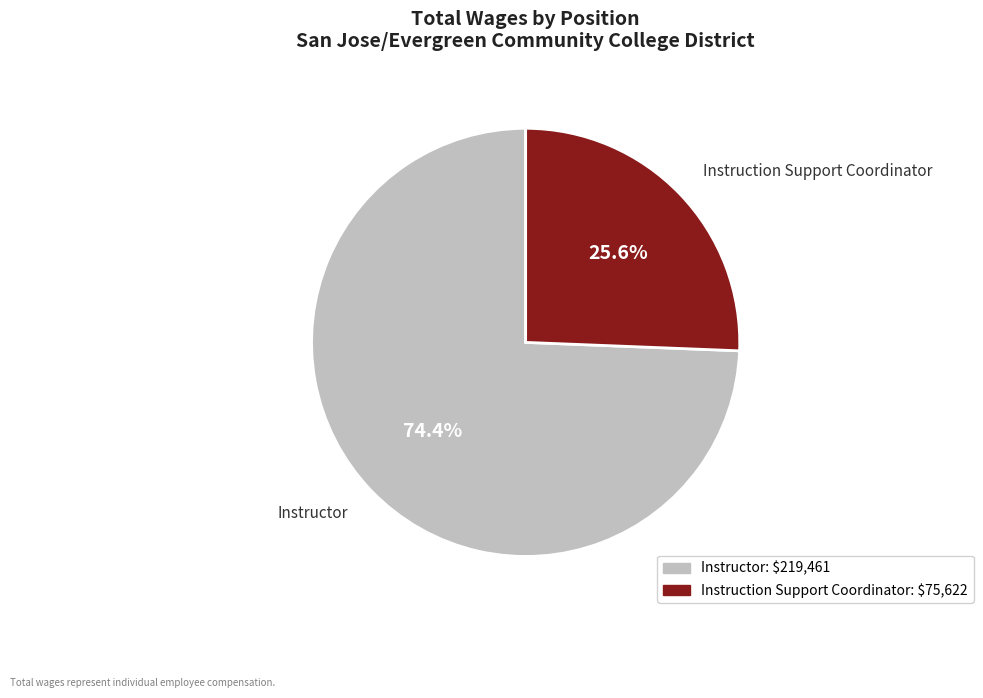

The Instruction Support Coordinator slice represents 11% of the pie. True or false?

False